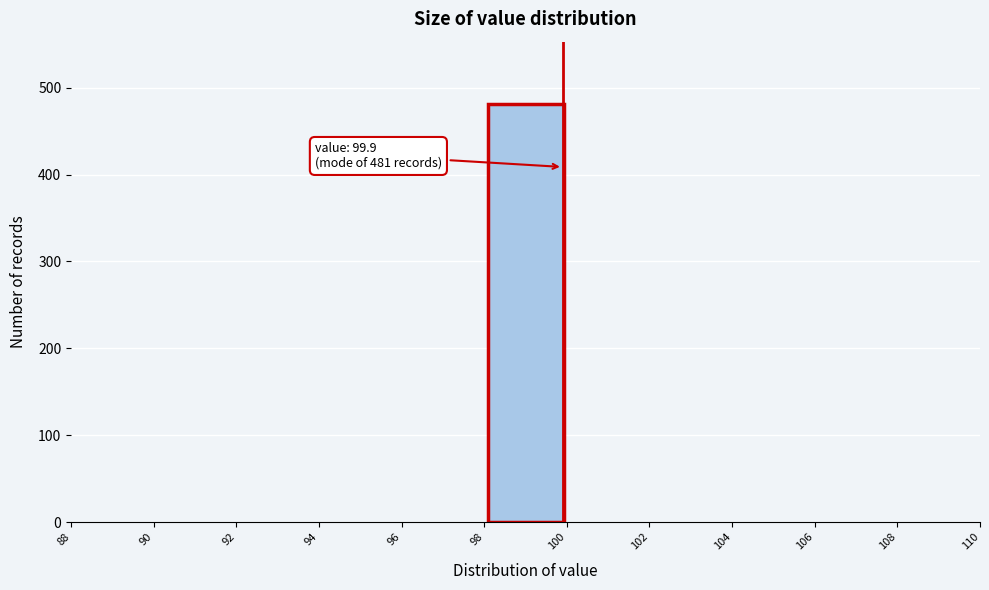

Which range on the x-axis has the tallest bar?

98 to 100